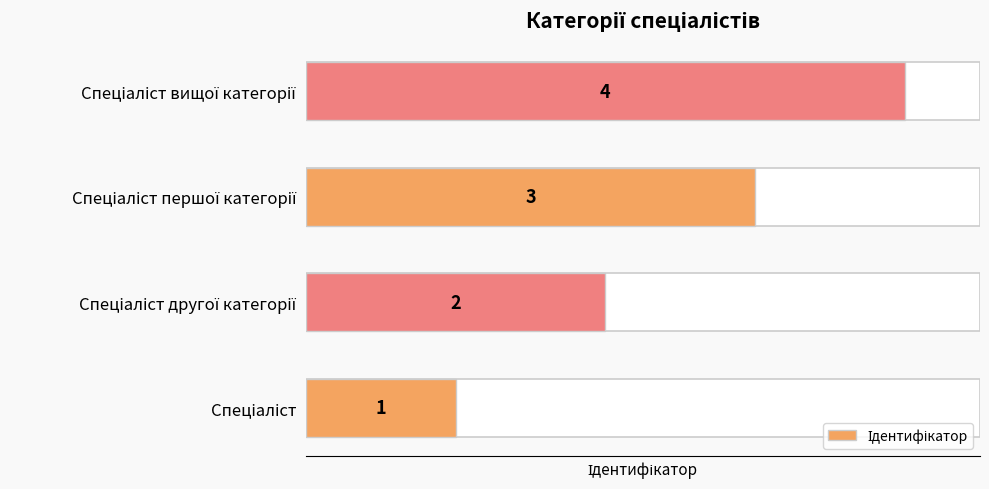

What is the difference between the maximum and second lowest values?

2